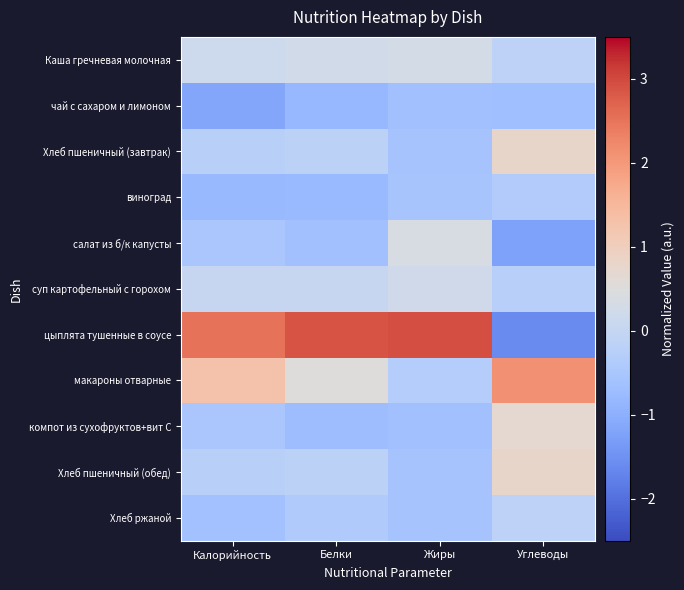

Count the number of categories in the chart.

4